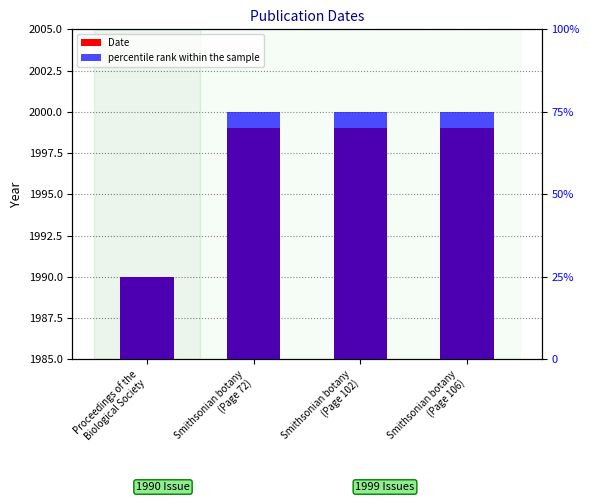

Rank the series by their average value, from lowest to highest.

percentile rank within the sample, Date